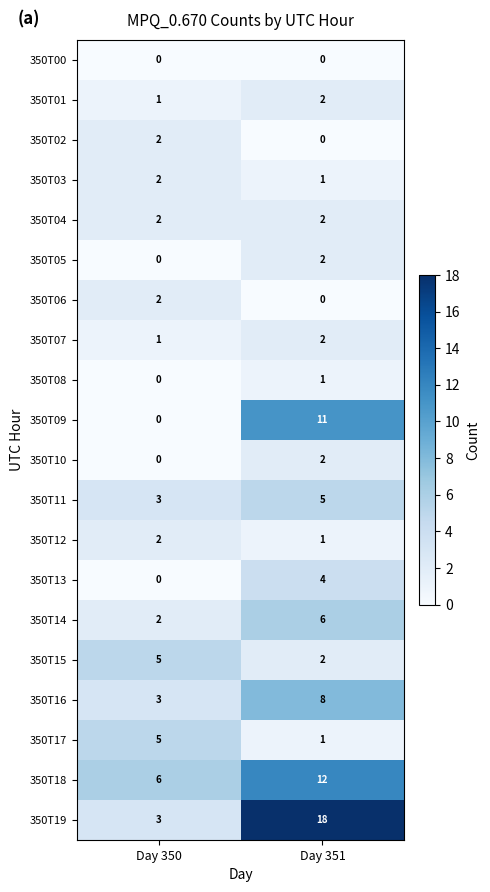

How many categories are shown in the chart?

2